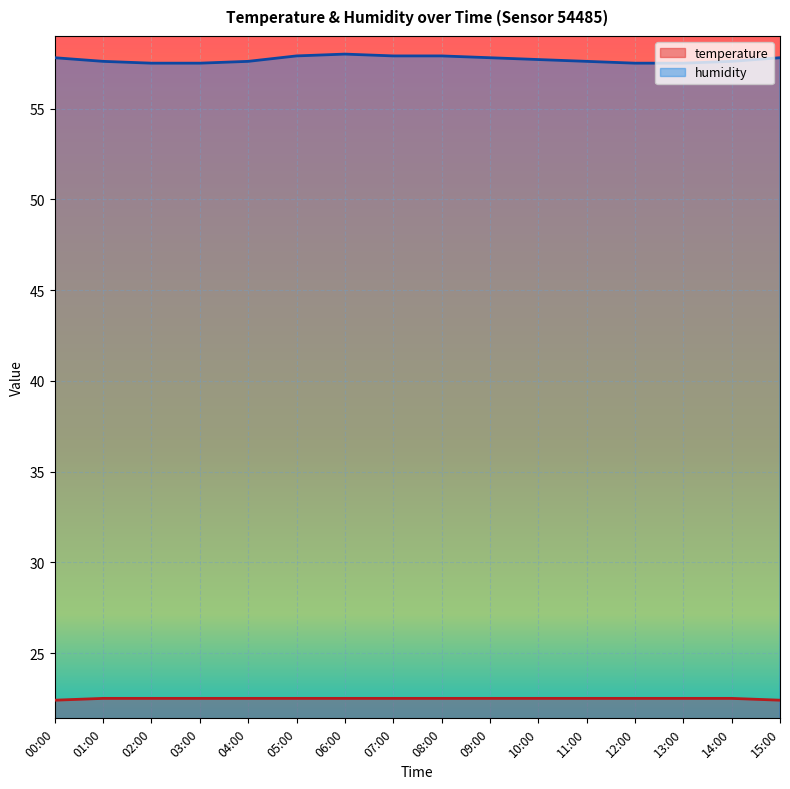

Reading right to left, list all the values displayed in this chart.

temperature: 15:00=22.4	14:00=22.5	13:00=22.5	12:00=22.5	11:00=22.5	10:00=22.5	09:00=22.5	08:00=22.5	07:00=22.5	06:00=22.5	05:00=22.5	04:00=22.5	03:00=22.5	02:00=22.5	01:00=22.5	00:00=22.4
humidity: 15:00=57.8	14:00=57.6	13:00=57.5	12:00=57.5	11:00=57.6	10:00=57.7	09:00=57.8	08:00=57.9	07:00=57.9	06:00=58.0	05:00=57.9	04:00=57.6	03:00=57.5	02:00=57.5	01:00=57.6	00:00=57.8